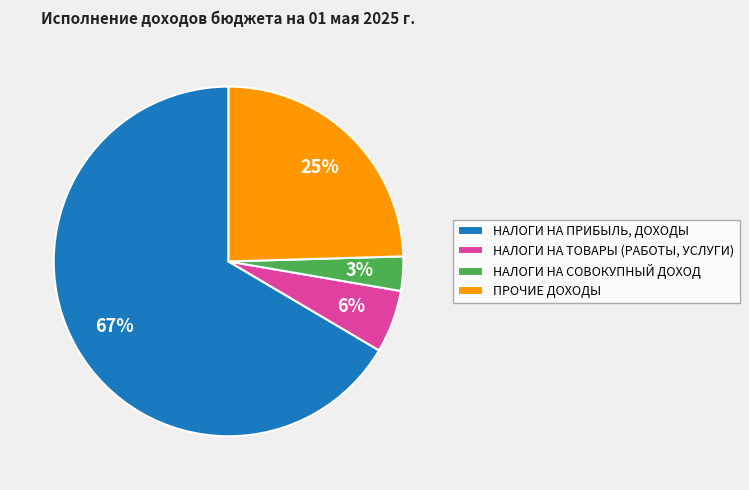

Does any single category account for the majority?

Yes